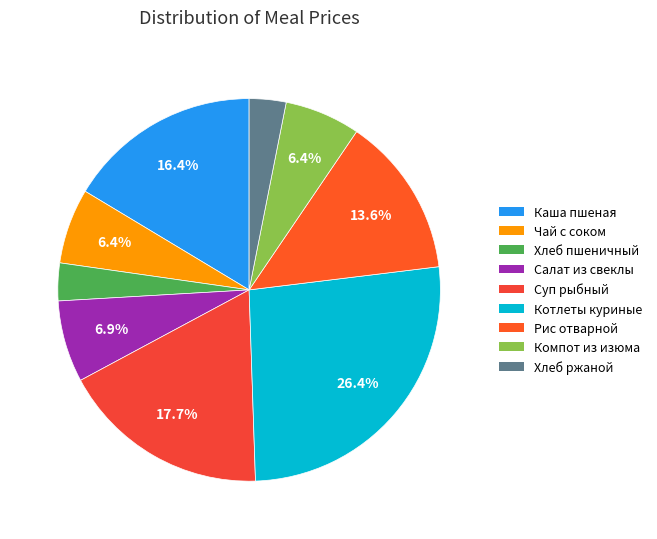

Is there any slice that represents more than half of the pie?

No